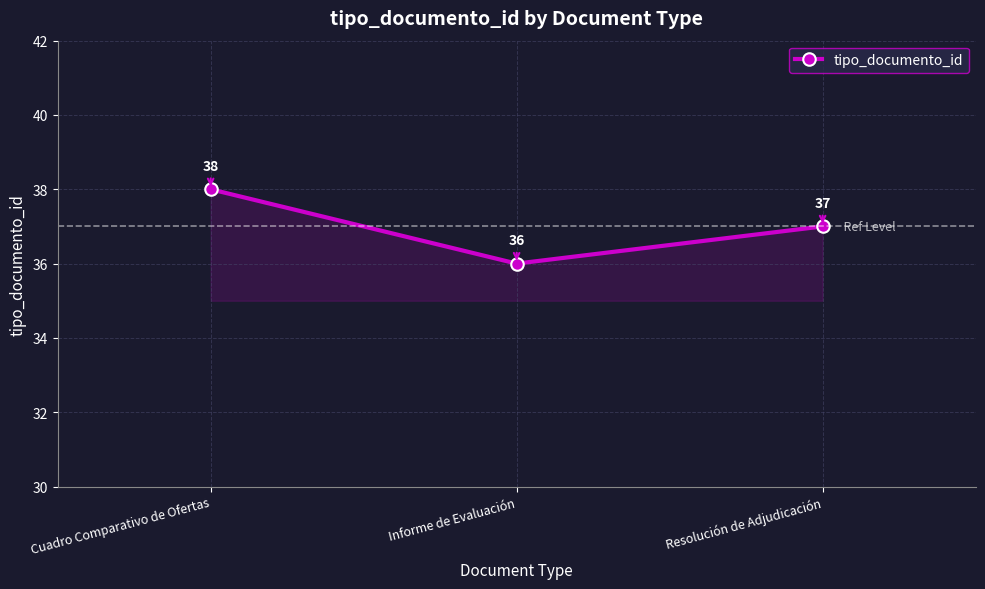

What is the label of the 1st point from the right?

Resolución de Adjudicación